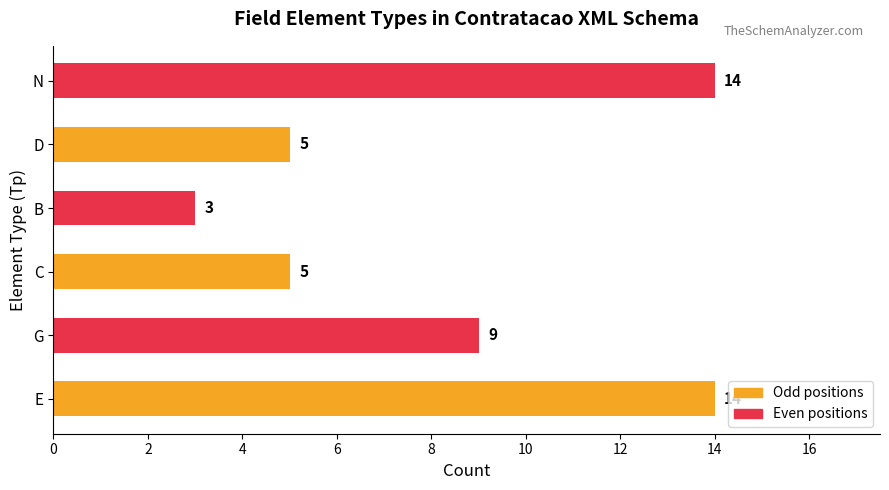

How many bars are there in total?

6